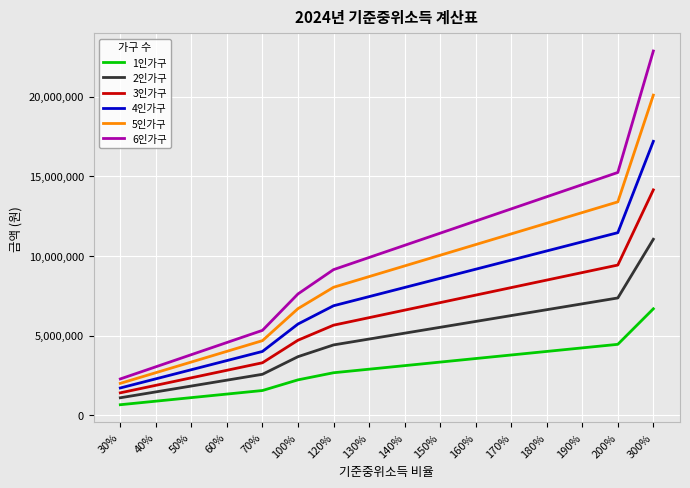

What is the sum of all 6인가구 values?

159223912.1